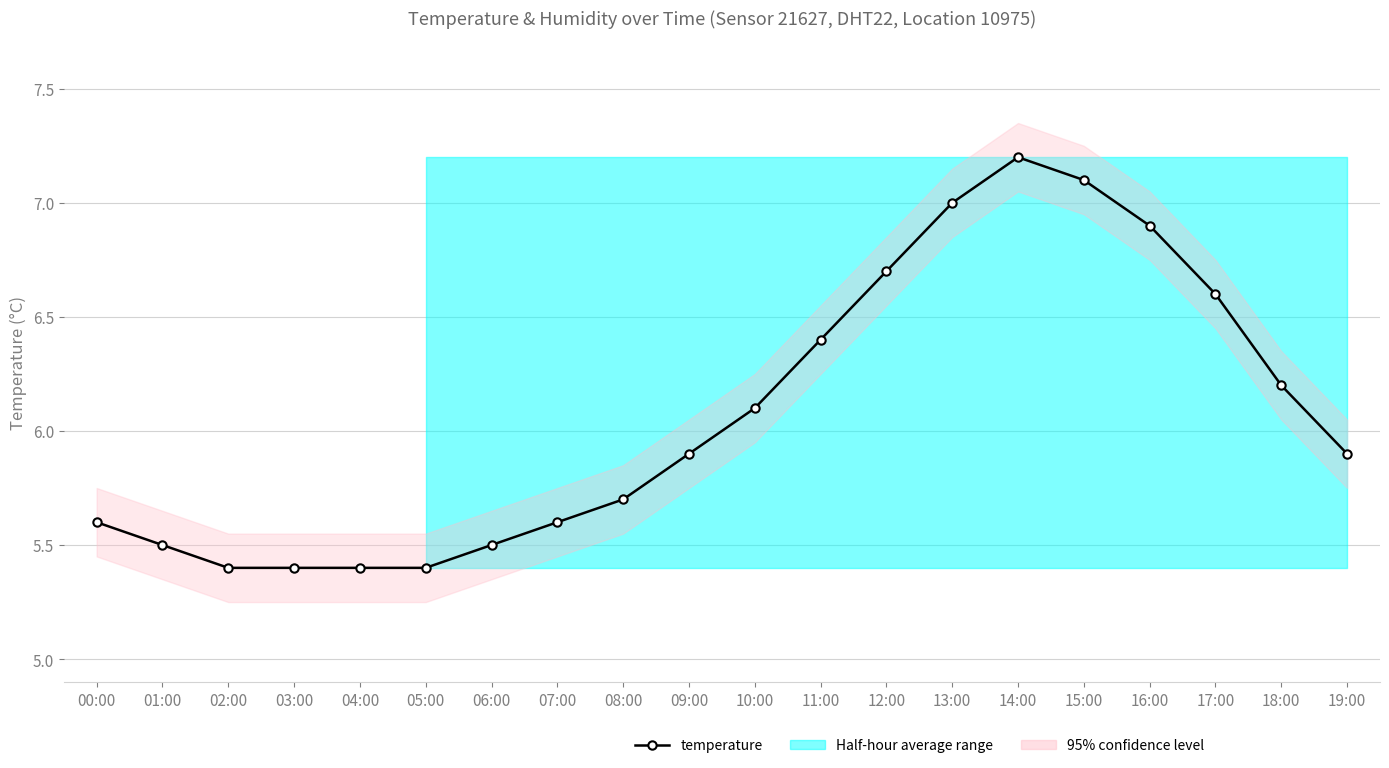

Reading right to left, transcribe all the data shown in this chart.

19:00=5.9	18:00=6.2	17:00=6.6	16:00=6.9	15:00=7.1	14:00=7.2	13:00=7.0	12:00=6.7	11:00=6.4	10:00=6.1	09:00=5.9	08:00=5.7	07:00=5.6	06:00=5.5	05:00=5.4	04:00=5.4	03:00=5.4	02:00=5.4	01:00=5.5	00:00=5.6